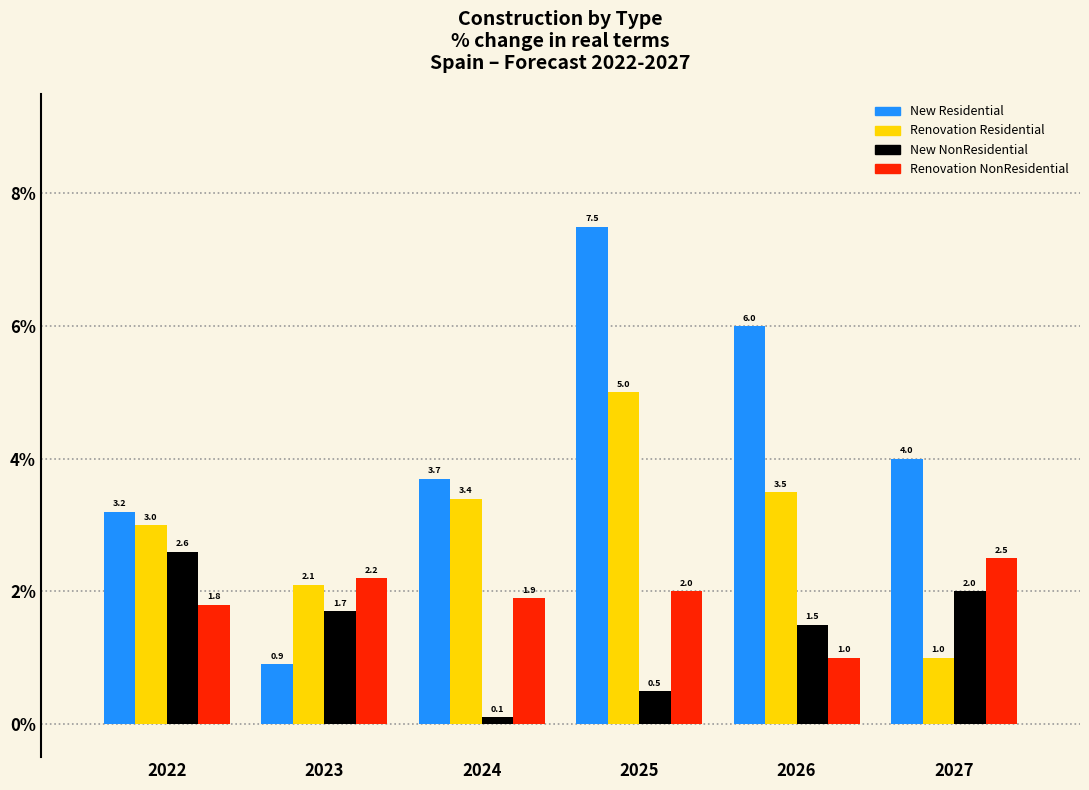

Reading left to right, list all the values displayed in this chart.

New Residential: 2022=3.2	2023=0.9	2024=3.7	2025=7.5	2026=6.0	2027=4.0
Renovation Residential: 2022=3.0	2023=2.1	2024=3.4	2025=5.0	2026=3.5	2027=1.0
New NonResidential: 2022=2.6	2023=1.7	2024=0.1	2025=0.5	2026=1.5	2027=2.0
Renovation NonResidential: 2022=1.8	2023=2.2	2024=1.9	2025=2.0	2026=1.0	2027=2.5